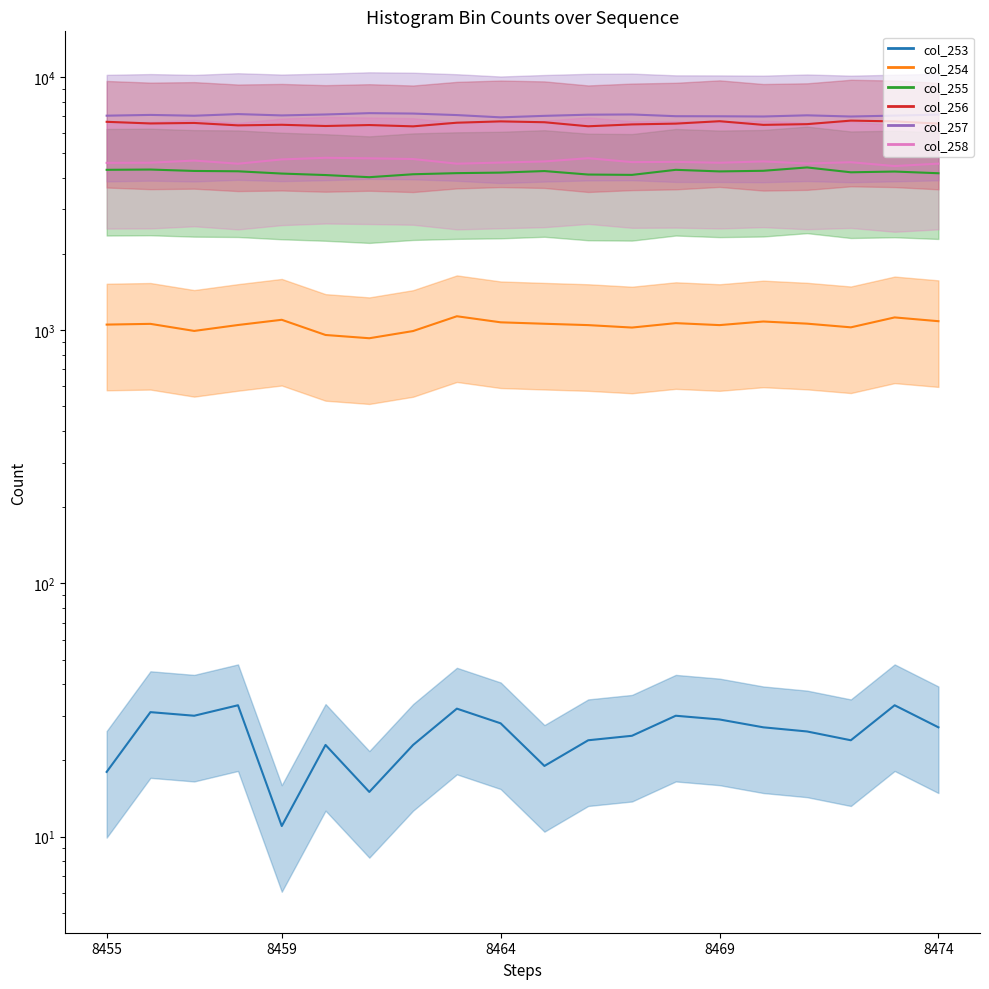

Reading left to right, transcribe all the data shown in this chart.

col_253 mean: 18	31	30	33	11	23	15	23	32	28	19	24	25	30	29	27	26	24	33	27
col_254 mean: 1053	1060	994	1049	1100	958	930	993	1136	1075	1061	1048	1025	1067	1048	1083	1062	1027	1124	1086
col_255 mean: 4304	4315	4260	4247	4160	4104	4025	4134	4176	4196	4256	4123	4110	4304	4242	4266	4398	4208	4237	4172
col_256 mean: 6661	6562	6592	6449	6484	6412	6468	6392	6607	6688	6635	6396	6505	6552	6698	6478	6521	6734	6687	6553
col_257 mean: 7043	7092	7040	7146	7060	7121	7207	7180	7082	6937	7032	7107	7121	7010	7005	6991	7066	6990	7048	7112
col_258 mean: 4585	4591	4682	4550	4731	4802	4779	4748	4551	4598	4644	4784	4617	4626	4590	4645	4558	4612	4454	4553